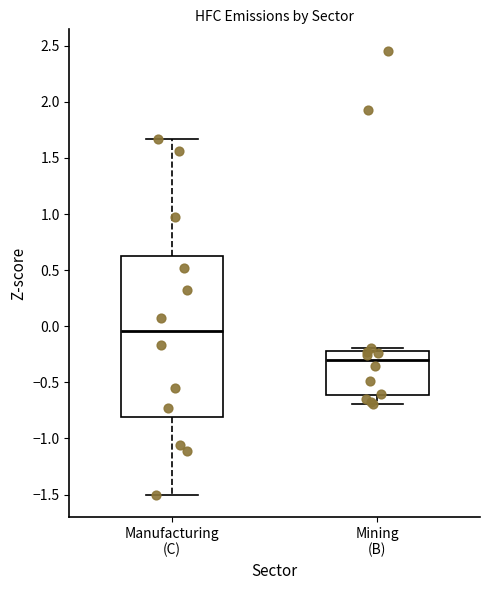

Reading left to right, transcribe this box plot: for each box, give where its median line is, the range the box spans, and where its two whiskers end, as read against the y-axis. The values are not printed on the chart, so give them approximately, as read against the axis.

Manufacturing (C): median -0.05, box -0.80 to 0.65, whiskers -1.50 to 1.65
Mining (B): median -0.30, box -0.60 to -0.20, whiskers -0.70 to -0.20 (just above the box's upper edge)